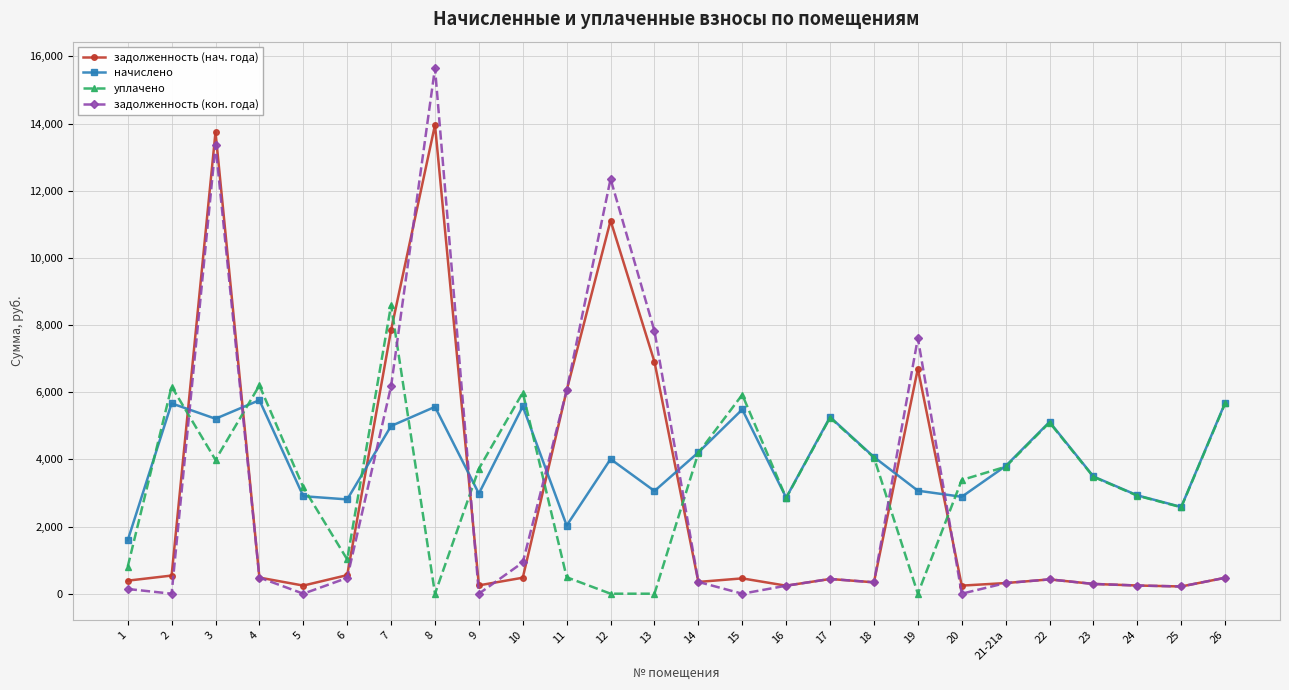

Is the value of начислено at 2 greater than the value of уплачено at 21-21а?

Yes